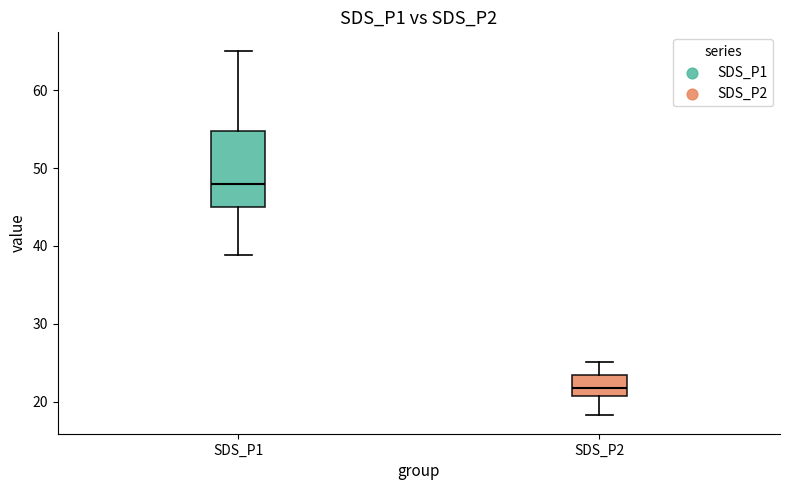

Which box is the tallest, from its lower edge to its upper edge?

SDS_P1